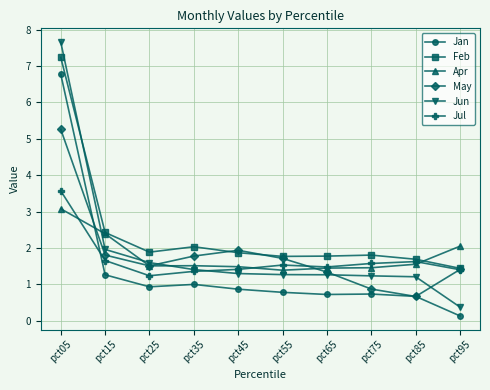

Which category has the lowest value in the Jan series?

pct95